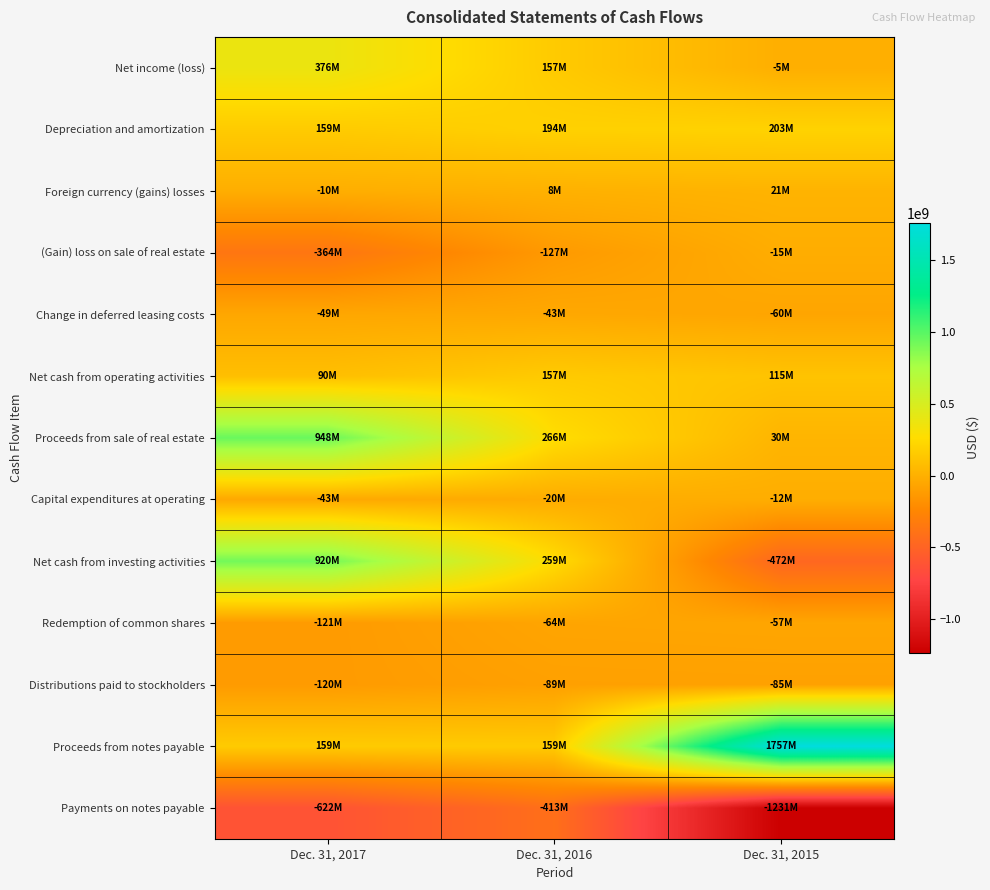

Reading left to right, what are all the values shown in this chart?

Net income (loss): Dec. 31, 2017=375607000	Dec. 31, 2016=157227000	Dec. 31, 2015=-4954000
Depreciation and amortization: Dec. 31, 2017=159463000	Dec. 31, 2016=193954000	Dec. 31, 2015=203380000
Foreign currency (gains) losses: Dec. 31, 2017=-10046000	Dec. 31, 2016=8240000	Dec. 31, 2015=21468000
(Gain) loss on sale of real estate: Dec. 31, 2017=-364325000	Dec. 31, 2016=-127294000	Dec. 31, 2015=-14684000
Change in deferred leasing costs: Dec. 31, 2017=-49113000	Dec. 31, 2016=-43191000	Dec. 31, 2015=-60104000
Net cash from operating activities: Dec. 31, 2017=89729000	Dec. 31, 2016=156775000	Dec. 31, 2015=114905000
Proceeds from sale of real estate: Dec. 31, 2017=947882000	Dec. 31, 2016=266312000	Dec. 31, 2015=30368000
Capital expenditures at operating: Dec. 31, 2017=-43123000	Dec. 31, 2016=-19926000	Dec. 31, 2015=-11627000
Net cash from investing activities: Dec. 31, 2017=919983000	Dec. 31, 2016=259019000	Dec. 31, 2015=-471584000
Redemption of common shares: Dec. 31, 2017=-121399000	Dec. 31, 2016=-63842000	Dec. 31, 2015=-57325000
Distributions paid to stockholders: Dec. 31, 2017=-120457000	Dec. 31, 2016=-89163000	Dec. 31, 2015=-85275000
Proceeds from notes payable: Dec. 31, 2017=159000000	Dec. 31, 2016=159000000	Dec. 31, 2015=1756721000
Payments on notes payable: Dec. 31, 2017=-621508000	Dec. 31, 2016=-412620000	Dec. 31, 2015=-1230638000